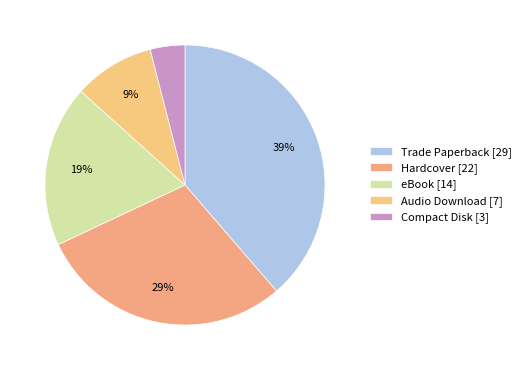

To the nearest percent, what portion does Compact Disk represent?

4%